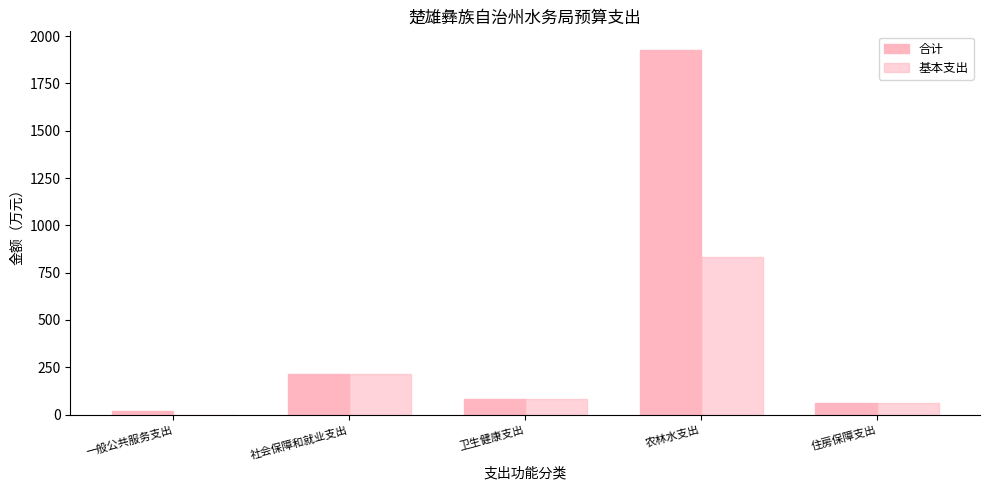

At which category does the chart reach its peak across all series?

农林水支出